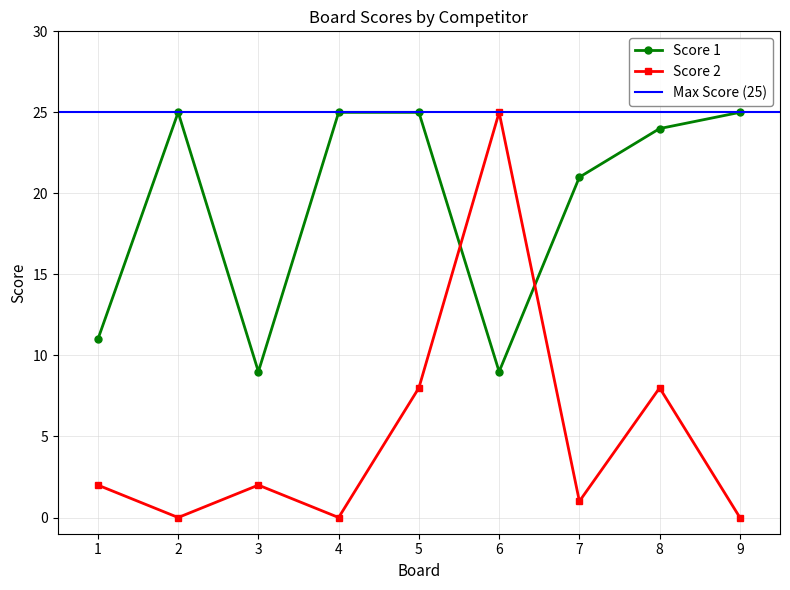

What is the difference between the second highest and minimum values in the Score 2 series?

8